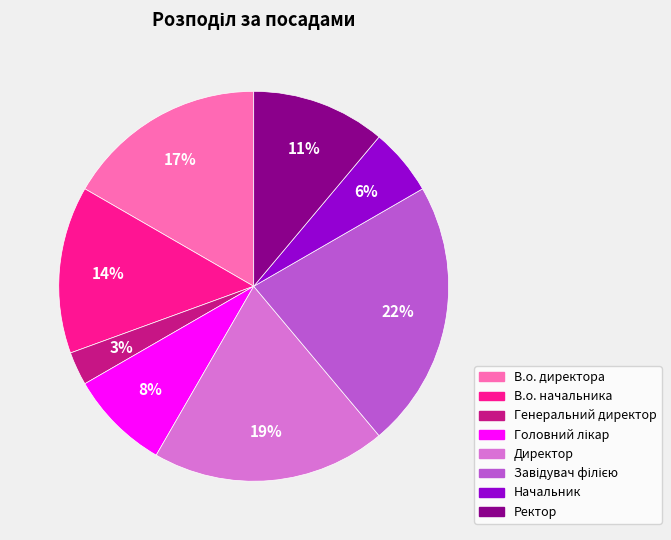

Between Генеральний директор and В.о. начальника, which is larger?

В.о. начальника